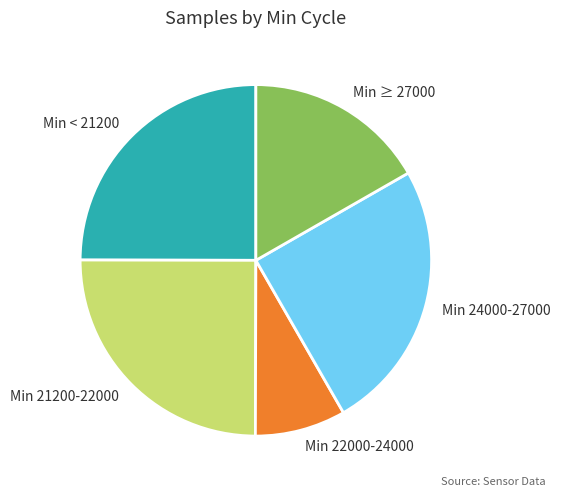

Approximately how many times larger is the value at Min ≥ 27000 compared to Min 24000-27000?

0.7